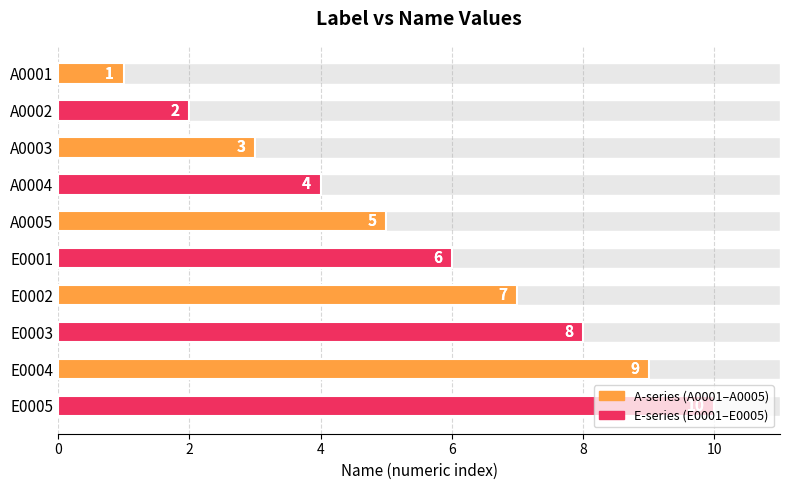

Is it true that the value at A0001 is 1?

True